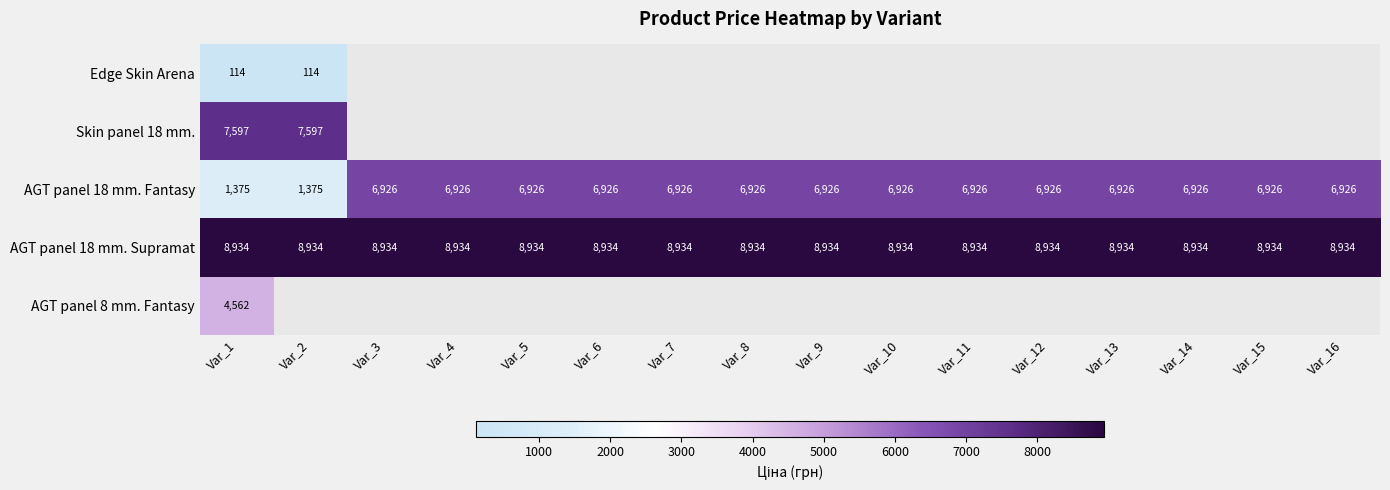

The AGT panel 18 mm. Fantasy series shows 6926.0 at Var_10. True or false?

True